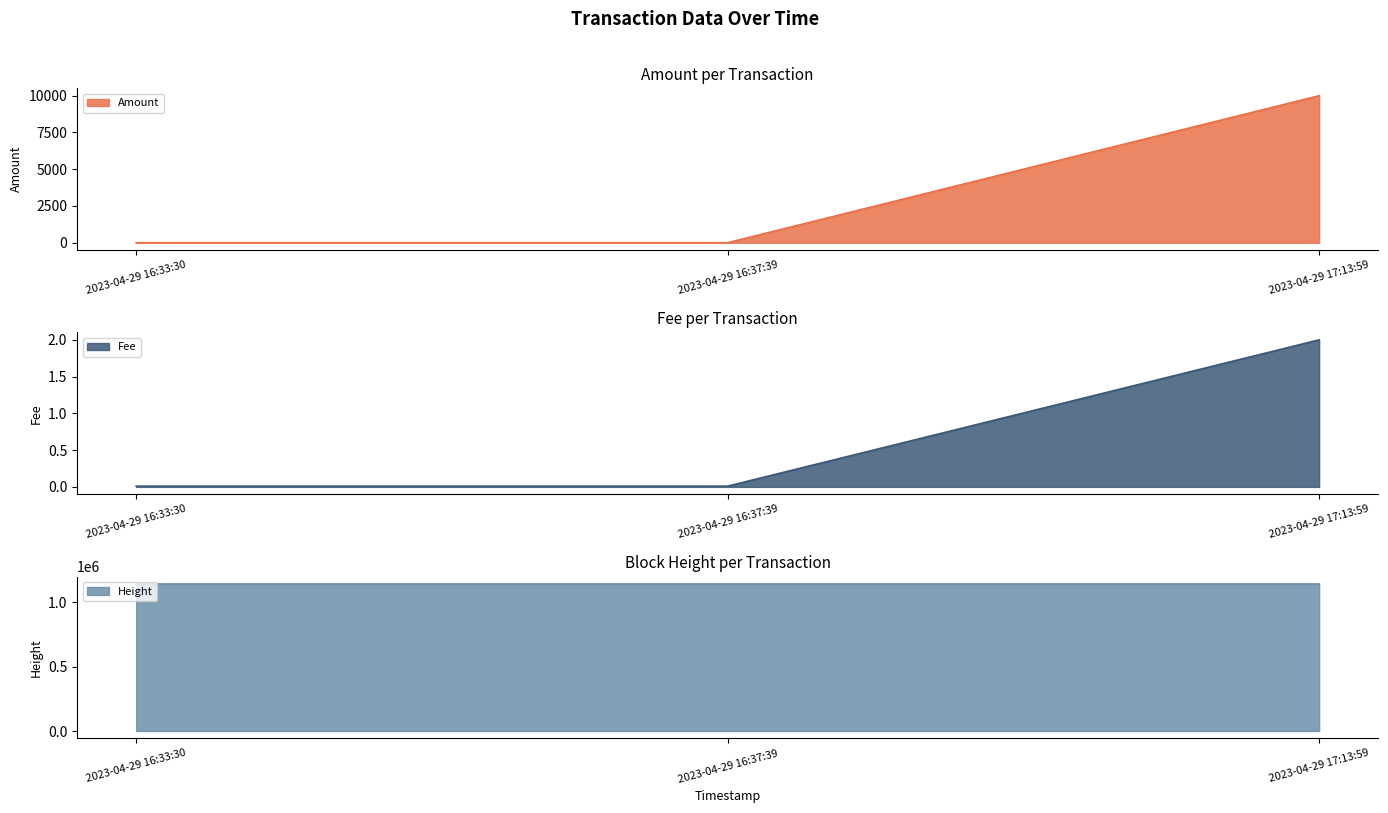

How many values in Amount are above zero?

2